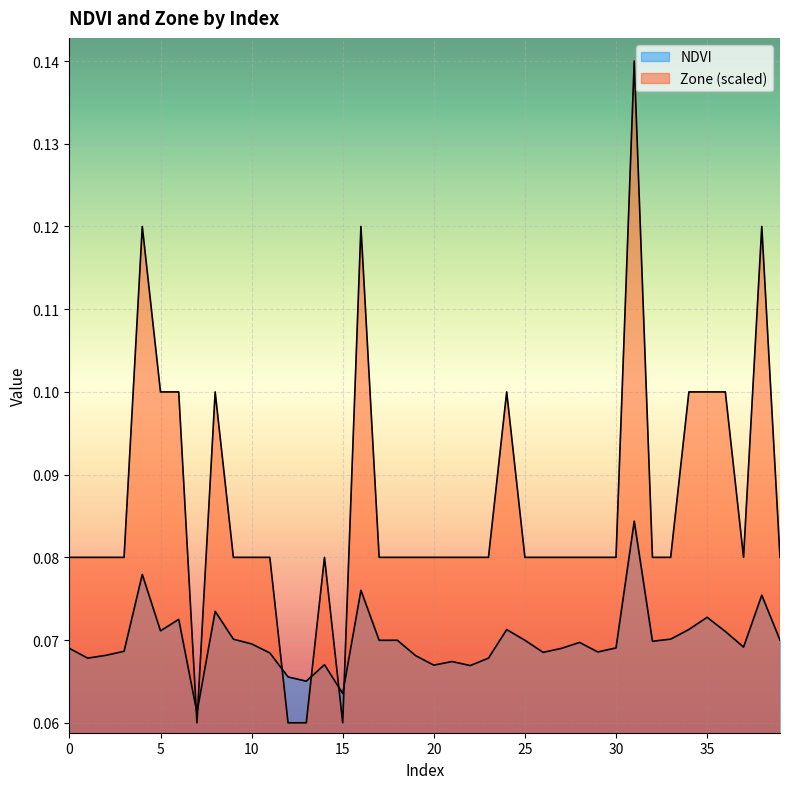

How many lines are shown in the chart?

2